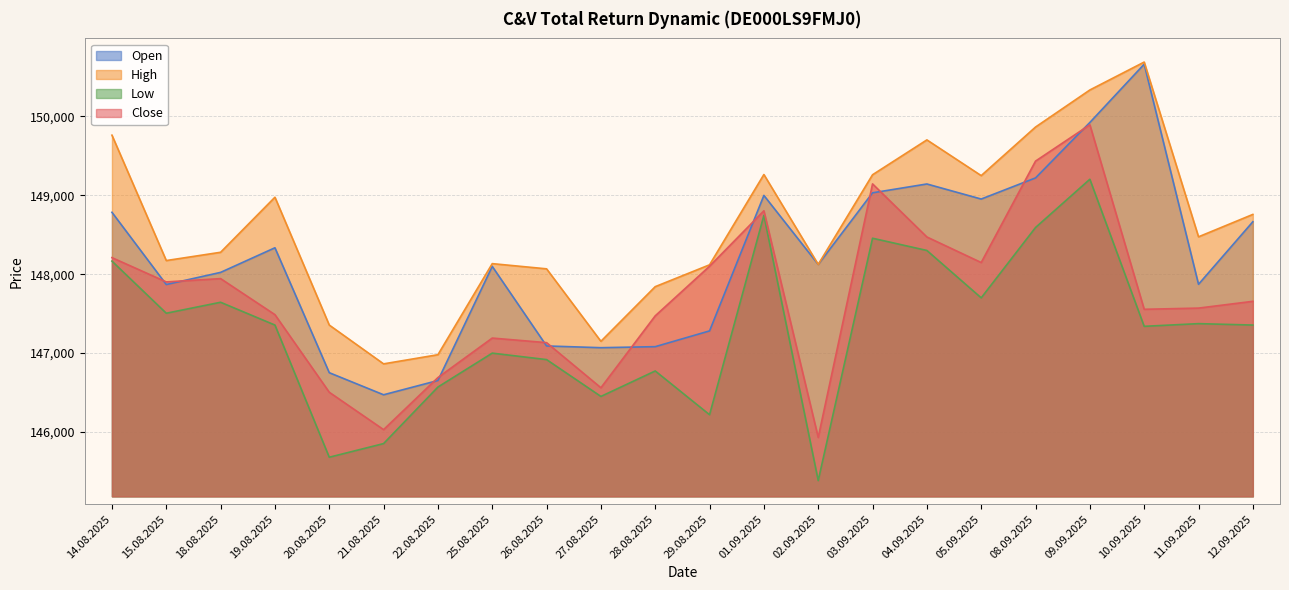

At how many categories does at least one series exceed 145822?

22